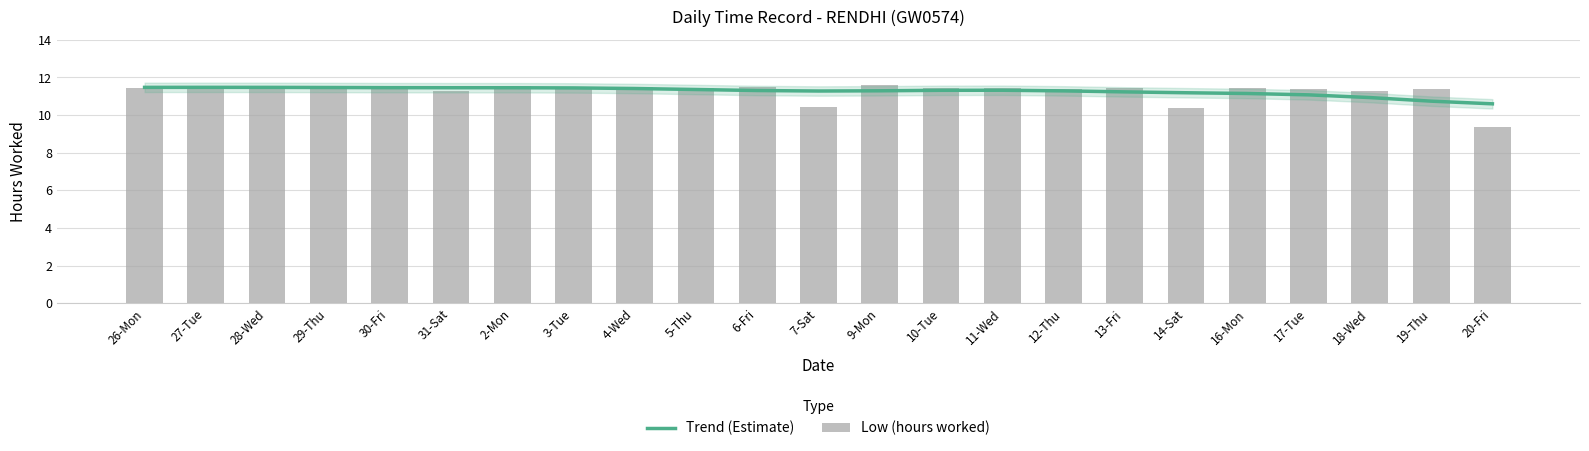

Reading left to right, what are all the values shown in this chart?

Trend (Estimate): 11.5	11.5	11.5	11.5	11.5	11.5	11.5	11.4	11.4	11.4	11.3	11.3	11.3	11.3	11.3	11.3	11.2	11.2	11.1	11.1	10.9	10.7	10.6
Low (hours worked): 11.4	11.5	11.6	11.5	11.5	11.3	11.6	11.5	11.5	11.5	11.5	10.4	11.6	11.4	11.4	11.4	11.5	10.4	11.4	11.4	11.3	11.4	9.4